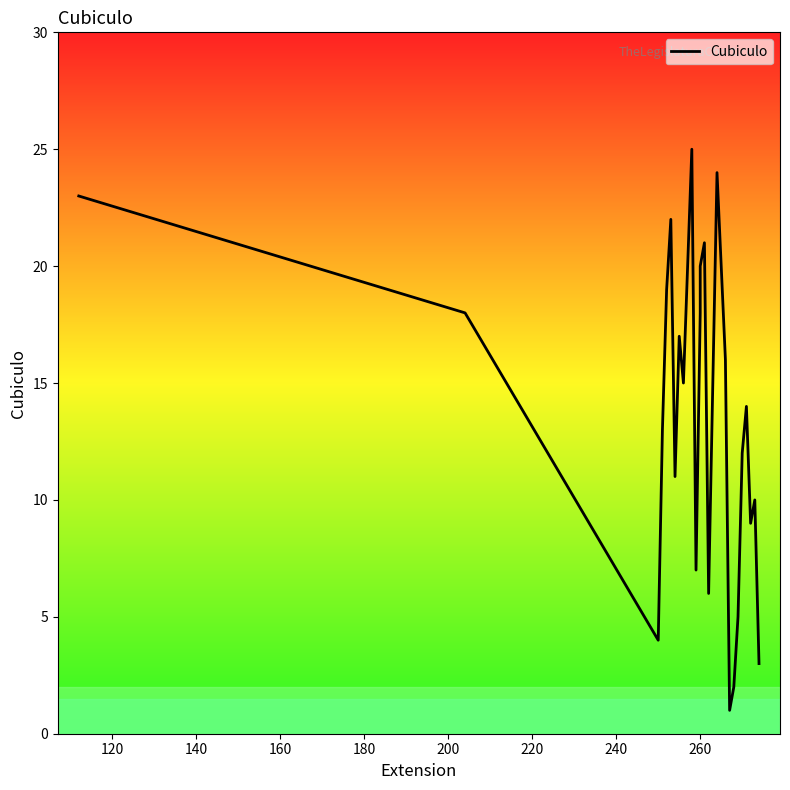

The value at 25 is 0. True or false?

False